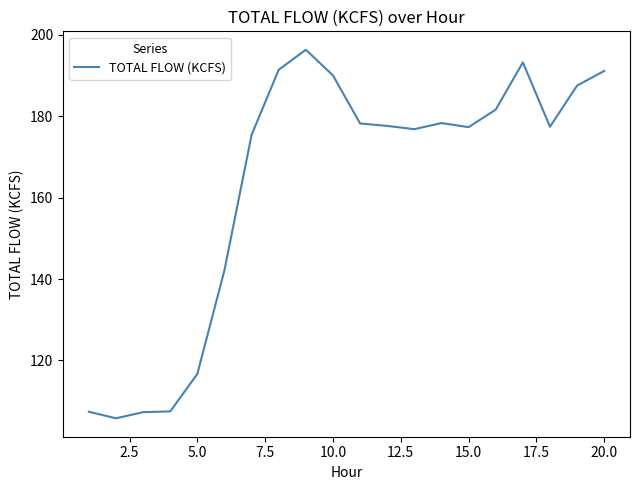

What is the difference between the maximum and minimum values?

90.5